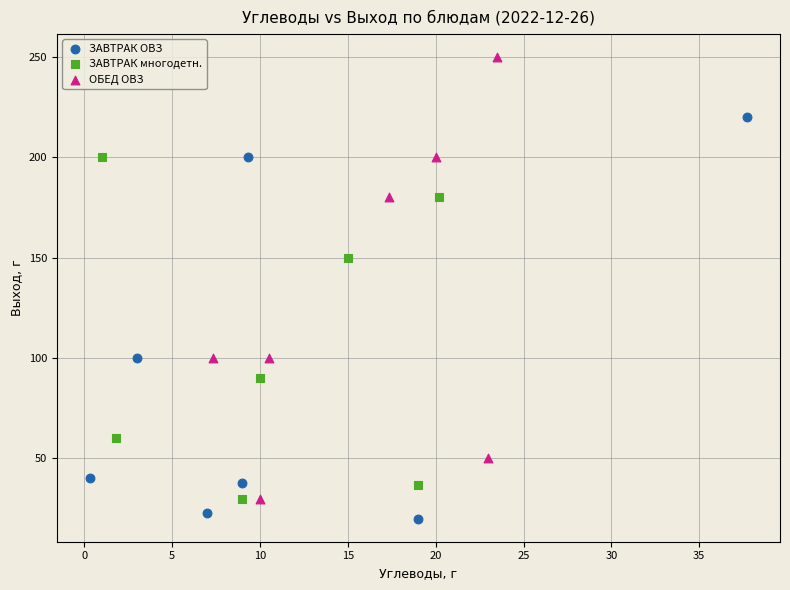

Which series has the widest spread of Y values?

ОБЕД ОВЗ